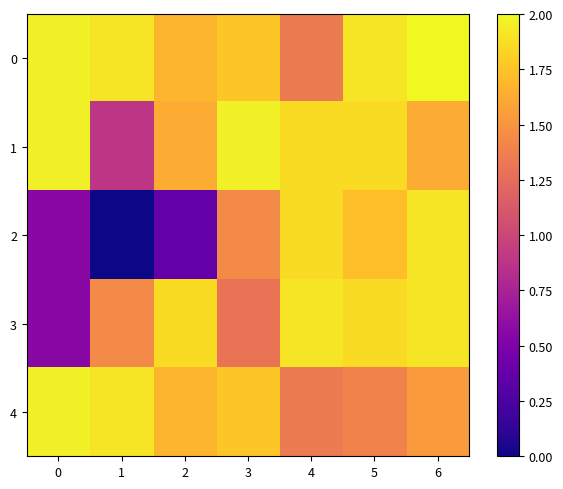

Reading left to right, transcribe all the data shown in this chart.

0: 0=2022	1=2021	2=2016	3=2018	4=2009	5=2021	6=2023
1: 0=2022	1=1999	2=2015	3=2022	4=2020	5=2020	6=2015
2: 0=1992	1=1980	2=1988	3=2011	4=2020	5=2017	6=2021
3: 0=1992	1=2011	2=2020	3=2008	4=2021	5=2020	6=2021
4: 0=2022	1=2021	2=2016	3=2018	4=2009	5=2010	6=2013